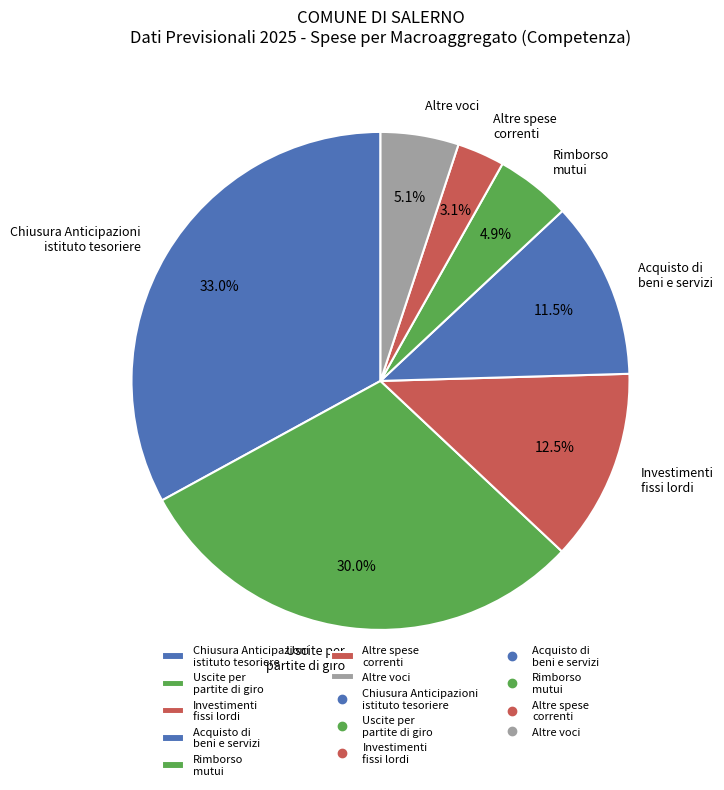

What is the total percentage of Chiusura Anticipazioni istituto tesoriere and Rimborso mutui?

37.9%